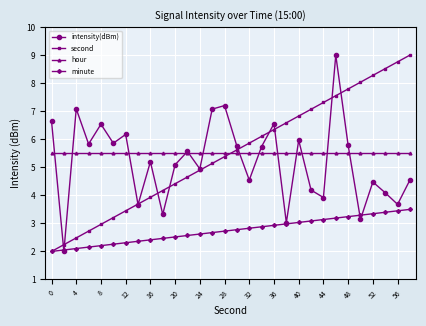

In intensity(dBm), how many points are lower than both neighbors (excluding endpoints)?

11